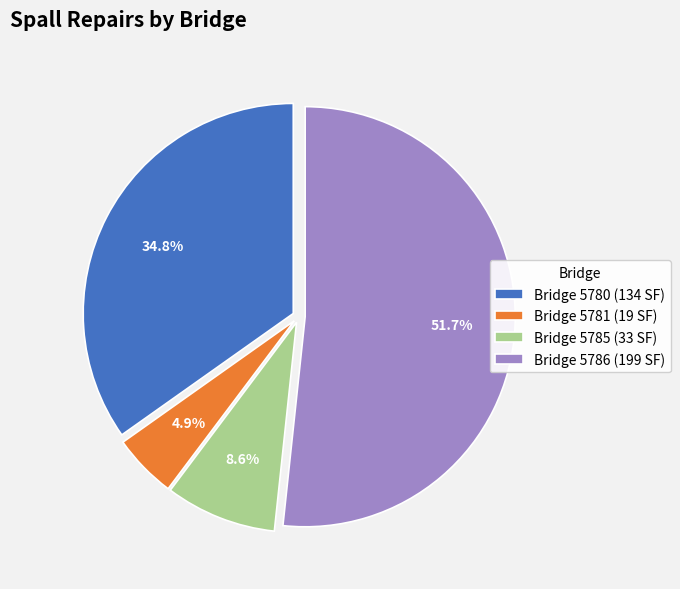

Is there a majority slice in this chart?

Yes